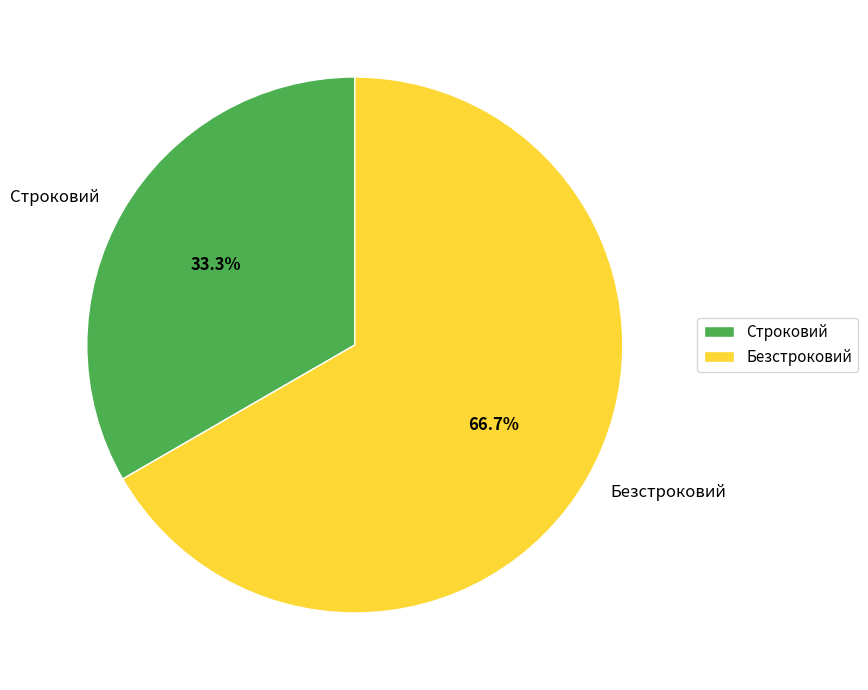

To the nearest percent, what is the average slice percentage?

50%